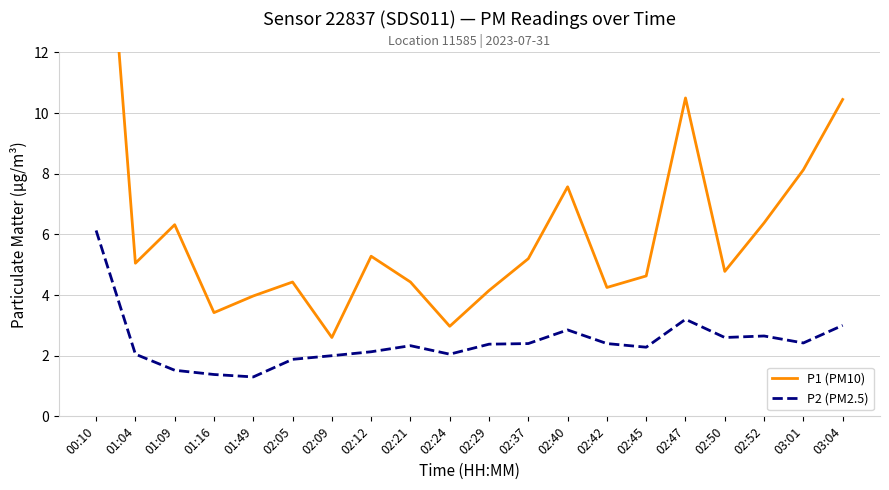

At which category does P2 (PM2.5) reach its first local valley?

01:49